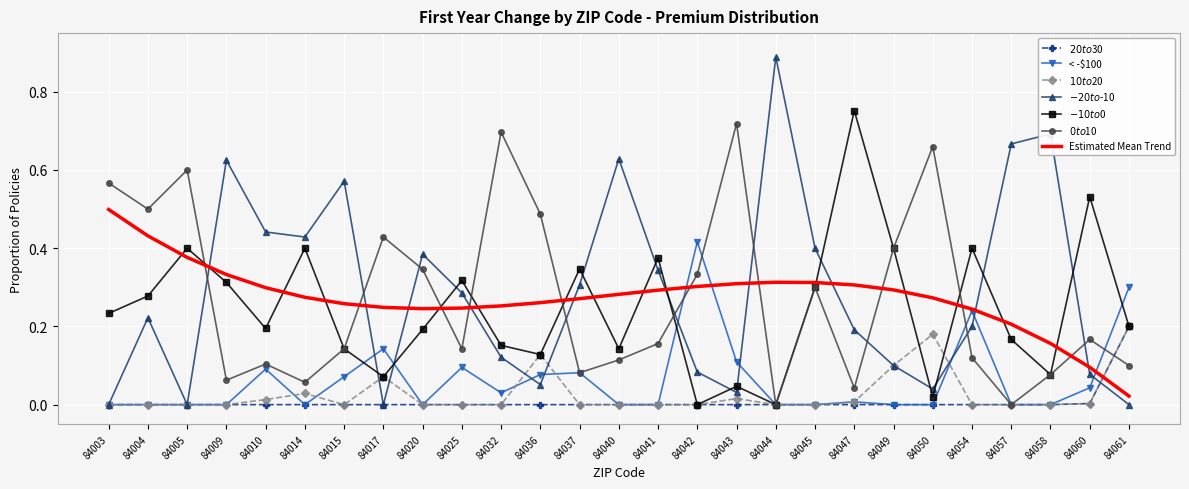

What is the total value across all series at 84044?

1.2